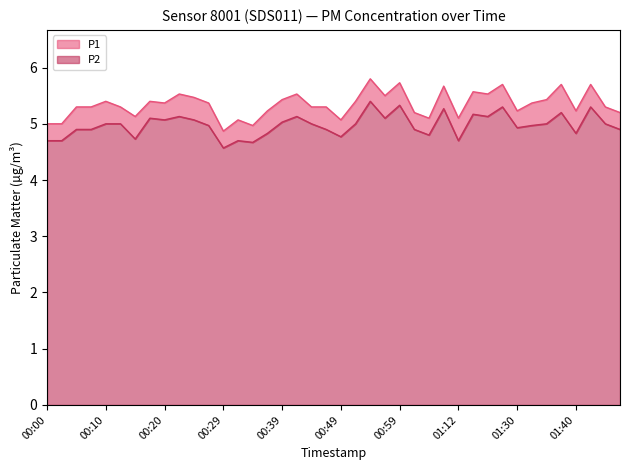

Reading left to right, transcribe all the data shown in this chart.

P1: 00:00=5.0	00:03=5.0	00:05=5.3	00:08=5.3	00:10=5.4	00:12=5.3	00:15=5.1	00:17=5.4	00:20=5.4	00:22=5.5	00:25=5.5	00:27=5.4	00:29=4.9	00:32=5.1	00:34=5.0	00:37=5.2	00:39=5.4	00:42=5.5	00:44=5.3	00:47=5.3	00:49=5.1	00:52=5.4	00:54=5.8	00:57=5.5	00:59=5.7	01:02=5.2	01:07=5.1	01:10=5.7	01:12=5.1	01:15=5.6	01:17=5.5	01:27=5.7	01:30=5.2	01:32=5.4	01:35=5.4	01:37=5.7	01:40=5.2	01:42=5.7	01:45=5.3	01:47=5.2
P2: 00:00=4.7	00:03=4.7	00:05=4.9	00:08=4.9	00:10=5.0	00:12=5.0	00:15=4.7	00:17=5.1	00:20=5.1	00:22=5.1	00:25=5.1	00:27=5.0	00:29=4.6	00:32=4.7	00:34=4.7	00:37=4.8	00:39=5.0	00:42=5.1	00:44=5.0	00:47=4.9	00:49=4.8	00:52=5.0	00:54=5.4	00:57=5.1	00:59=5.3	01:02=4.9	01:07=4.8	01:10=5.3	01:12=4.7	01:15=5.2	01:17=5.1	01:27=5.3	01:30=4.9	01:32=5.0	01:35=5.0	01:37=5.2	01:40=4.8	01:42=5.3	01:45=5.0	01:47=4.9